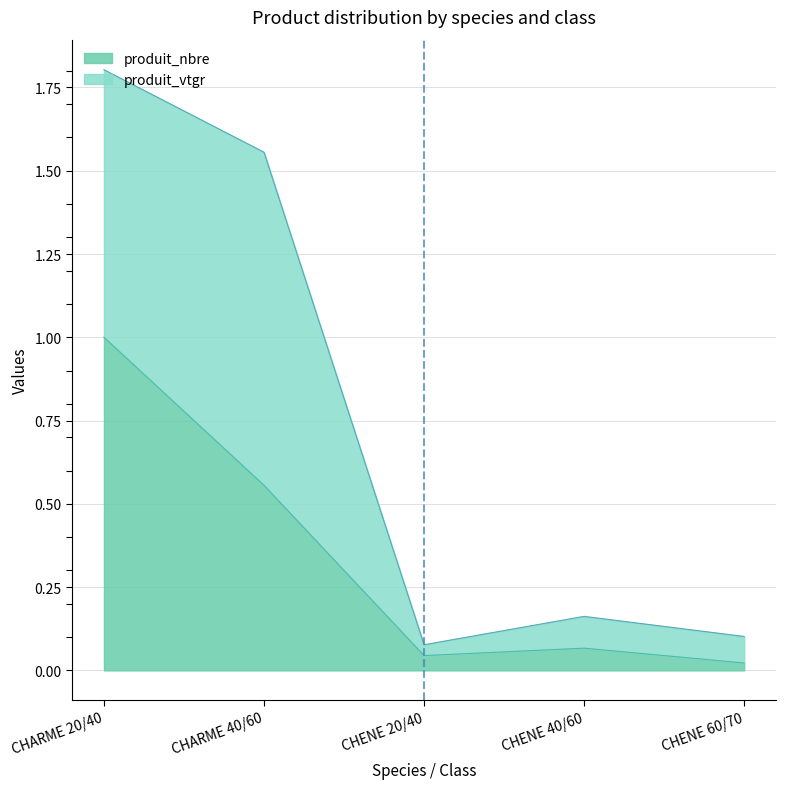

Is it true that the value at CHARME 40/60 is 0.8?

False